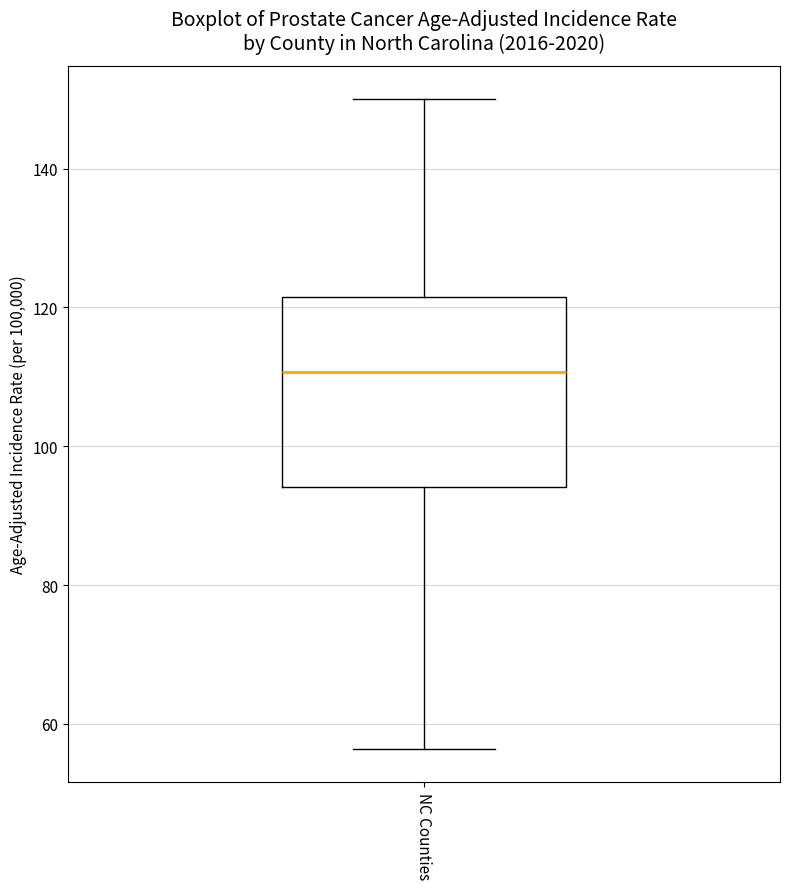

Where is the upper edge of the box for NC Counties on the y-axis? The values are not printed on the chart, so give them approximately, as read against the axis.

122